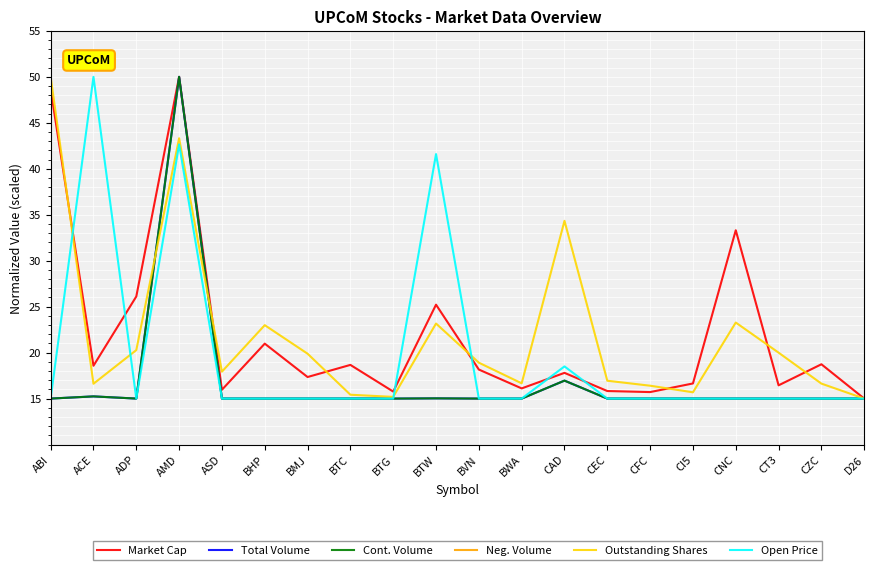

Reading left to right, extract all data points from this chart.

Market Cap: 48.6	18.6	26.1	50.0	16.0	21.0	17.3	18.7	15.8	25.2	18.2	16.1	17.8	15.8	15.7	16.6	33.3	16.4	18.7	15.0
Total Volume: 15.0	15.2	15.0	50.0	15.0	15.0	15.0	15.0	15.0	15.0	15.0	15.0	17.0	15.0	15.0	15.0	15.0	15.0	15.0	15.0
Cont. Volume: 15.0	15.2	15.0	50.0	15.0	15.0	15.0	15.0	15.0	15.0	15.0	15.0	17.0	15.0	15.0	15.0	15.0	15.0	15.0	15.0
Neg. Volume: 0.0	0.0	0.0	0.0	0.0	0.0	0.0	0.0	0.0	0.0	0.0	0.0	0.0	0.0	0.0	0.0	0.0	0.0	0.0	0.0
Outstanding Shares: 50.0	16.6	20.3	43.3	17.9	23.0	19.9	15.4	15.2	23.2	18.9	16.7	34.3	16.9	16.4	15.7	23.3	20.0	16.6	15.0
Open Price: 15.0	50.0	15.0	42.7	15.0	15.0	15.0	15.0	15.0	41.6	15.0	15.0	18.5	15.0	15.0	15.0	15.0	15.0	15.0	15.0